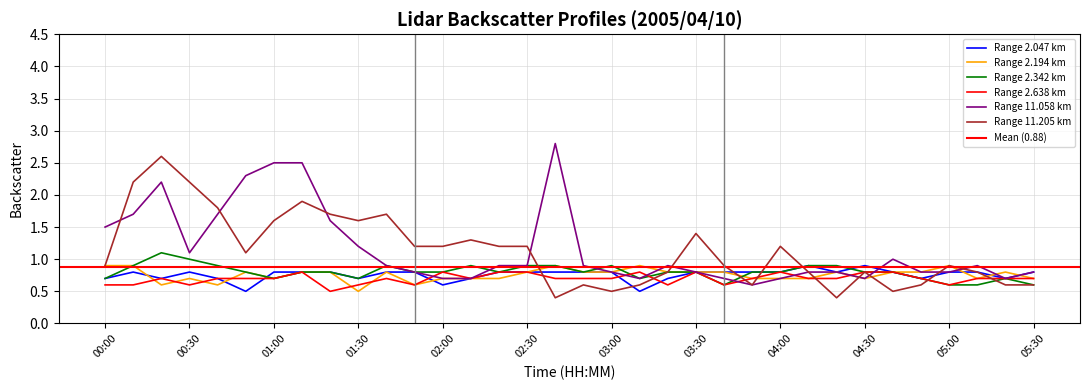

True or false: 2.194 has more than 0 interior local peaks.

True